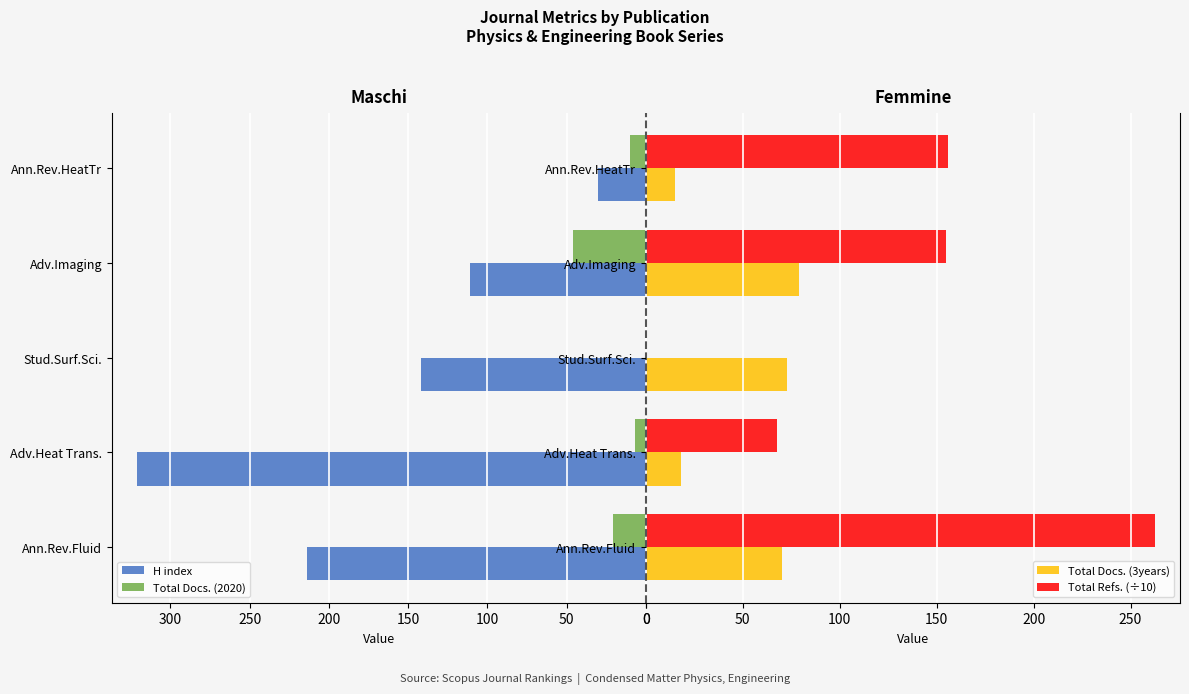

At how many categories does at least one series exceed 223?

2